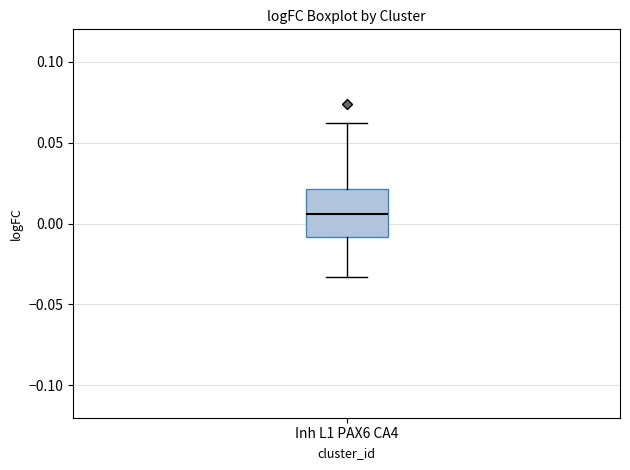

Transcribe this box plot: give where the median line is, the range the box spans, and where the two whiskers end, as read against the y-axis. The values are not printed on the chart, so give them approximately, as read against the axis.

median 0.005, box -0.010 to 0.020, whiskers -0.035 to 0.060